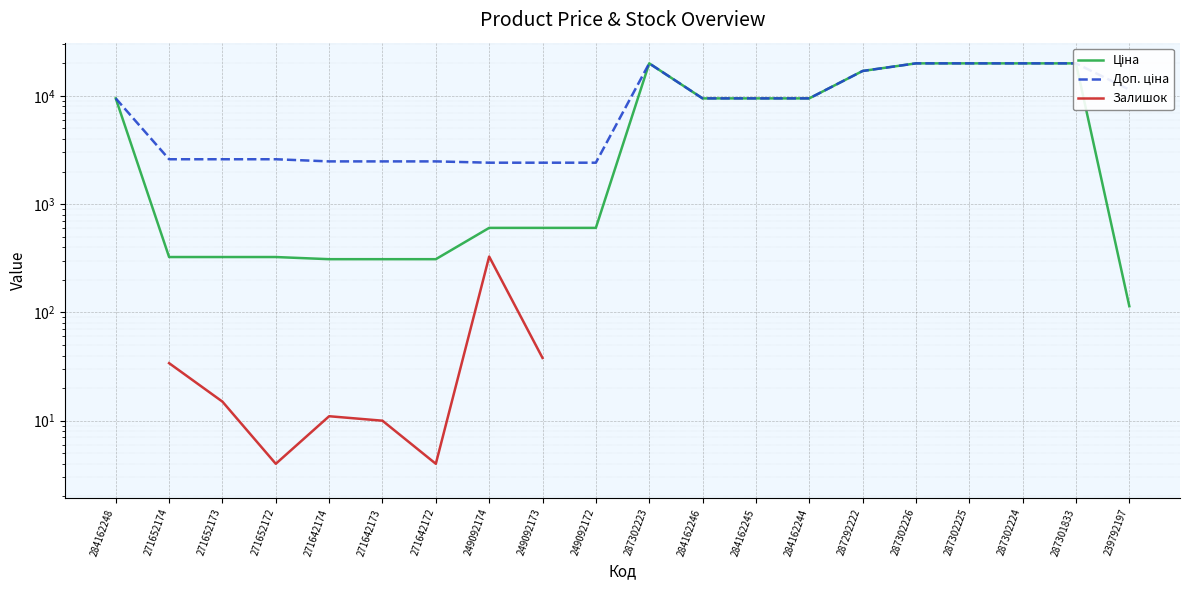

Where is Доп. ціна nearest to the value 11189?

239792197